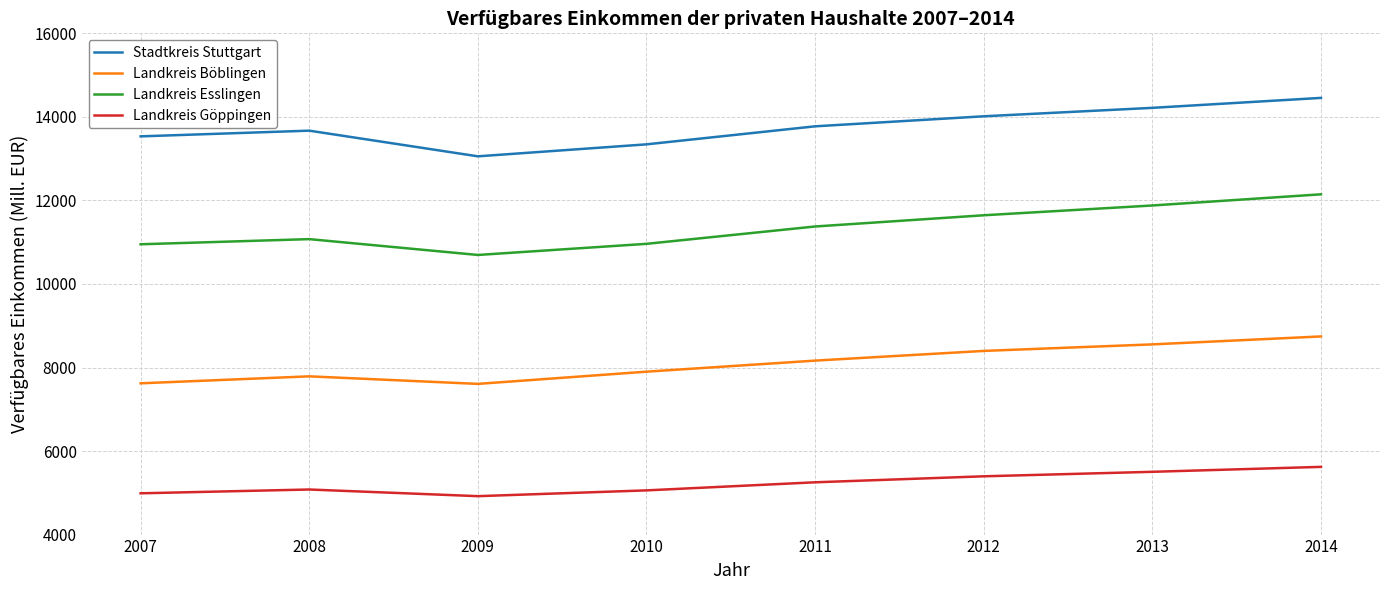

Between 2011 and 2013, which series saw the biggest shift?

Landkreis Esslingen